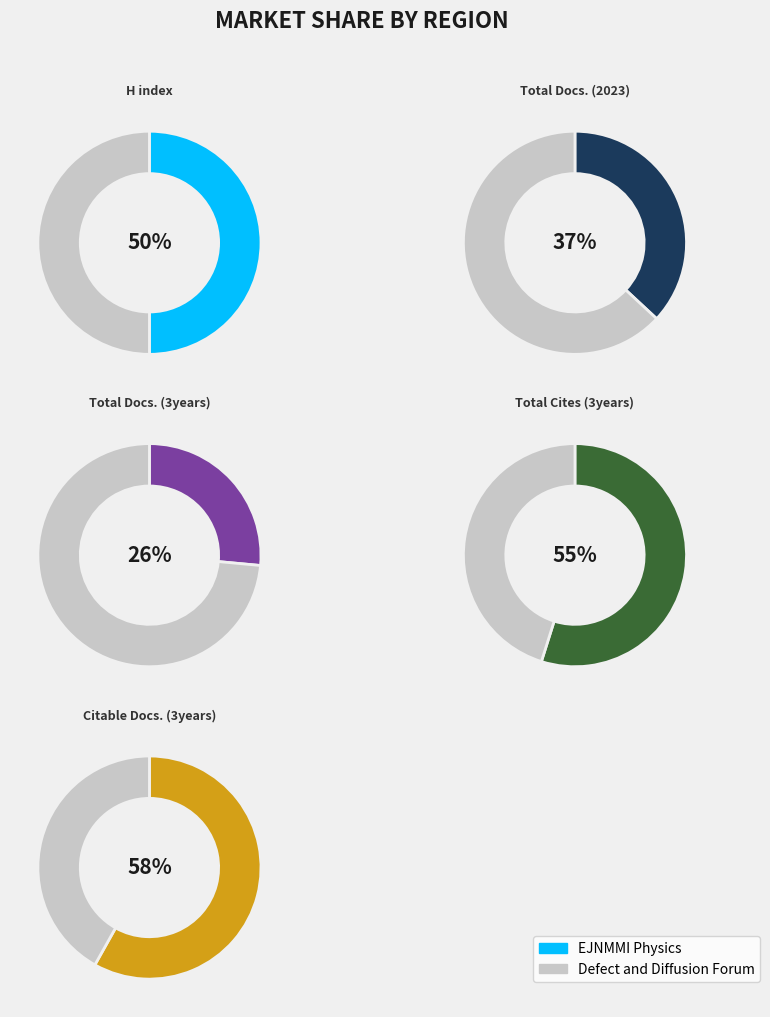

What portion of the pie excludes Defect and Diffusion Forum?

50.0%